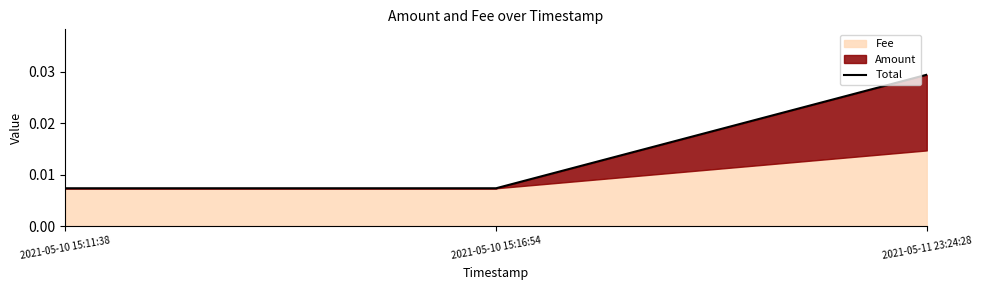

List the labels in order of value, smallest first.

2021-05-10 15:11:38, 2021-05-10 15:16:54, 2021-05-11 23:24:28